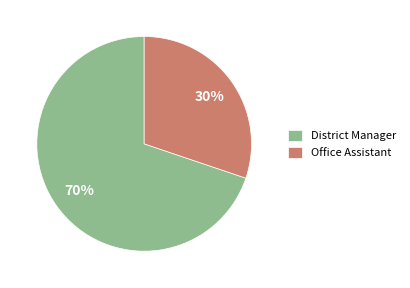

What is the ratio of the value at District Manager to the value at Office Assistant?

2.3